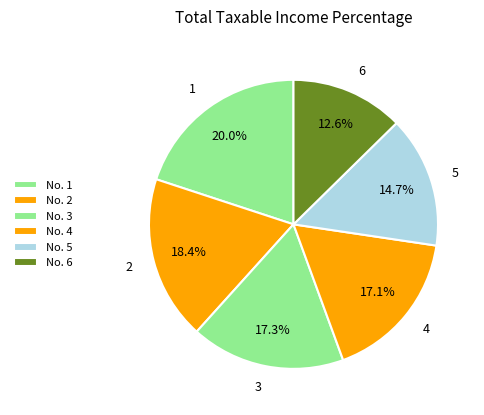

Is there a majority slice in this chart?

No